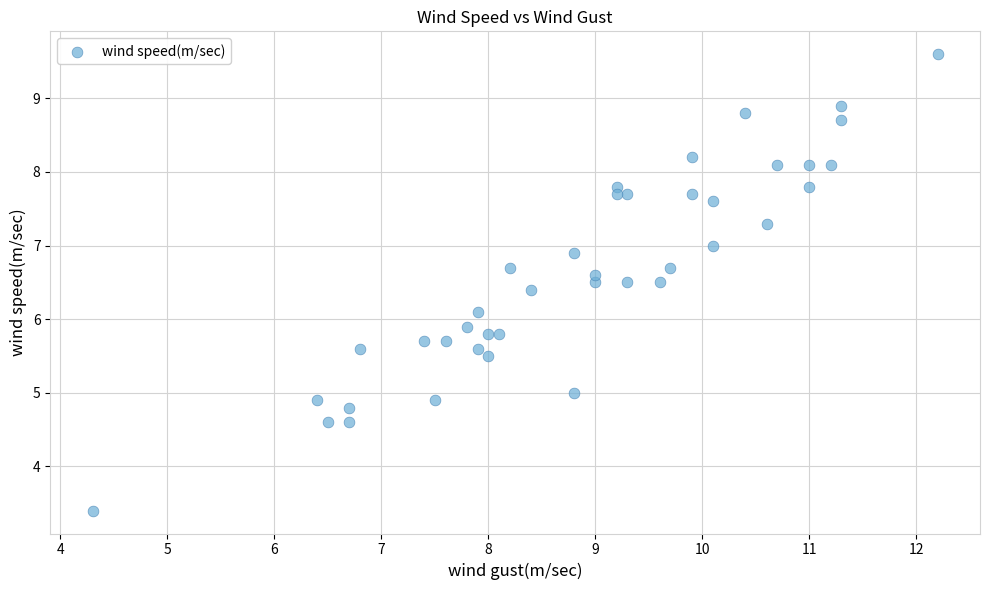

What is the range of X values (max minus min)?

7.9